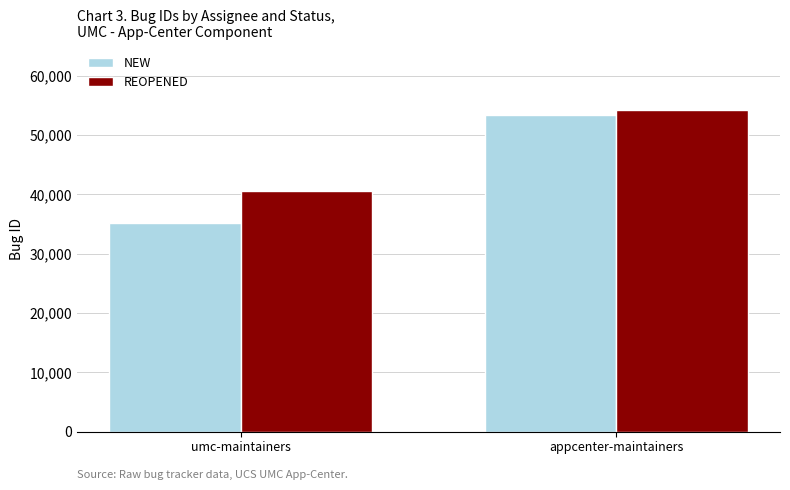

What are all the series names shown in the legend?

NEW, REOPENED